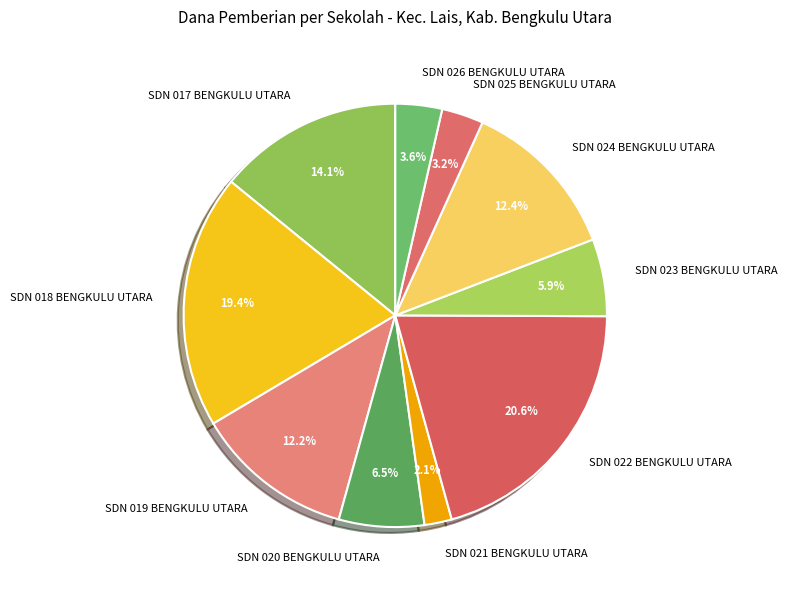

What percentage is the SDN 019 BENGKULU UTARA slice, to the nearest percent?

12%